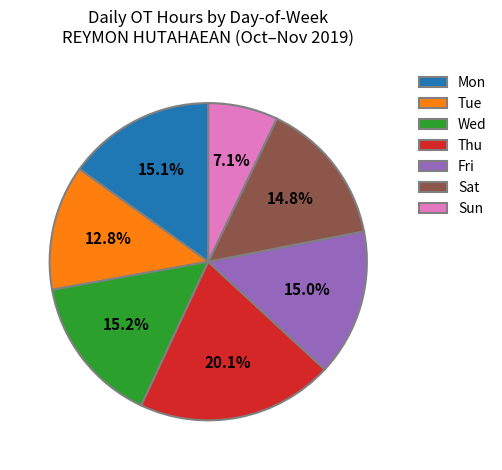

What is the ratio of the value at Tue to the value at Wed?

0.8